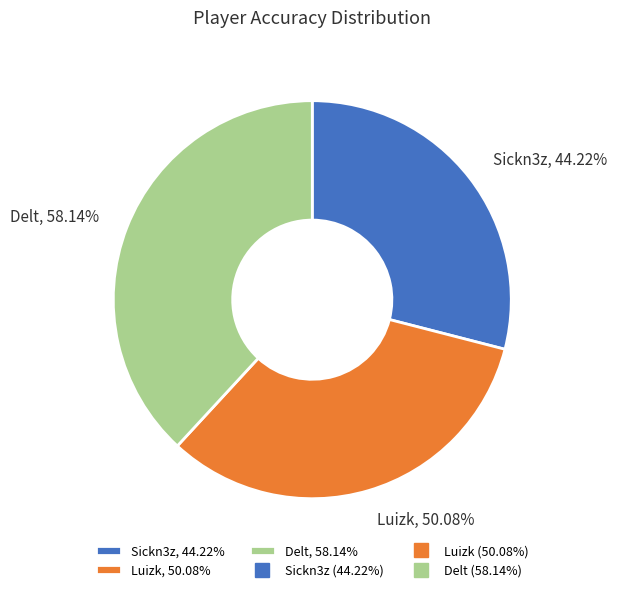

Does Sickn3z account for over 50% of the chart?

No